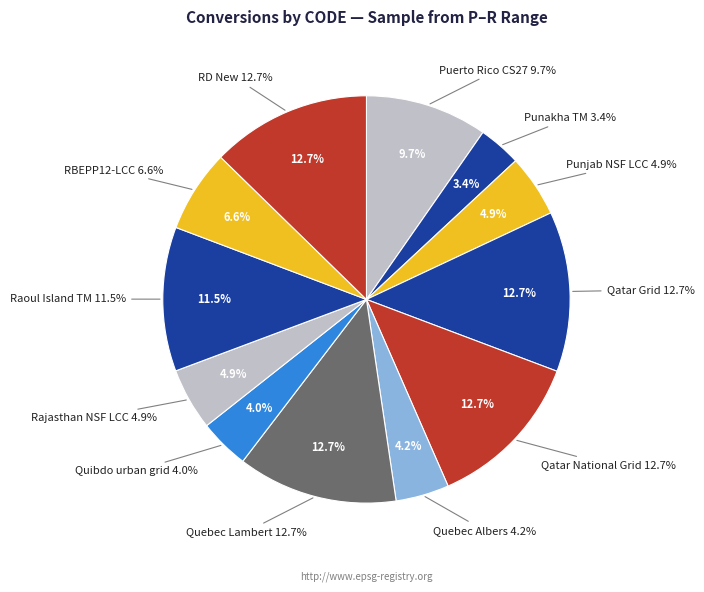

What percentage is the RD New slice, to the nearest percent?

13%